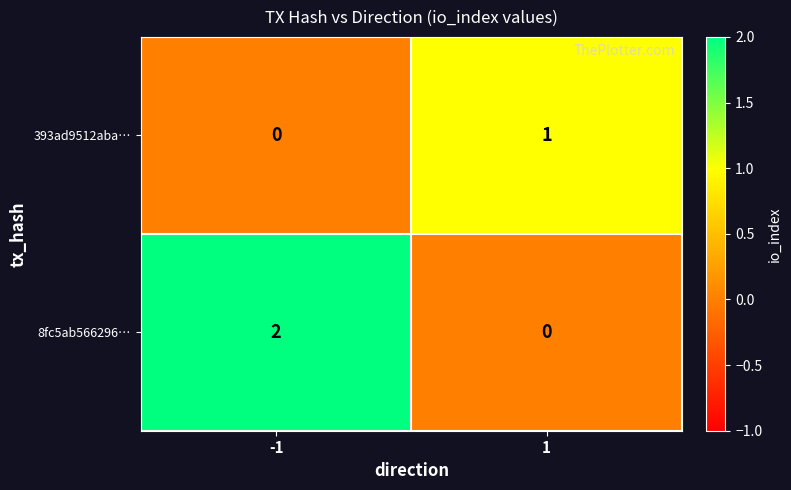

What is the total value across all series at -1?

2